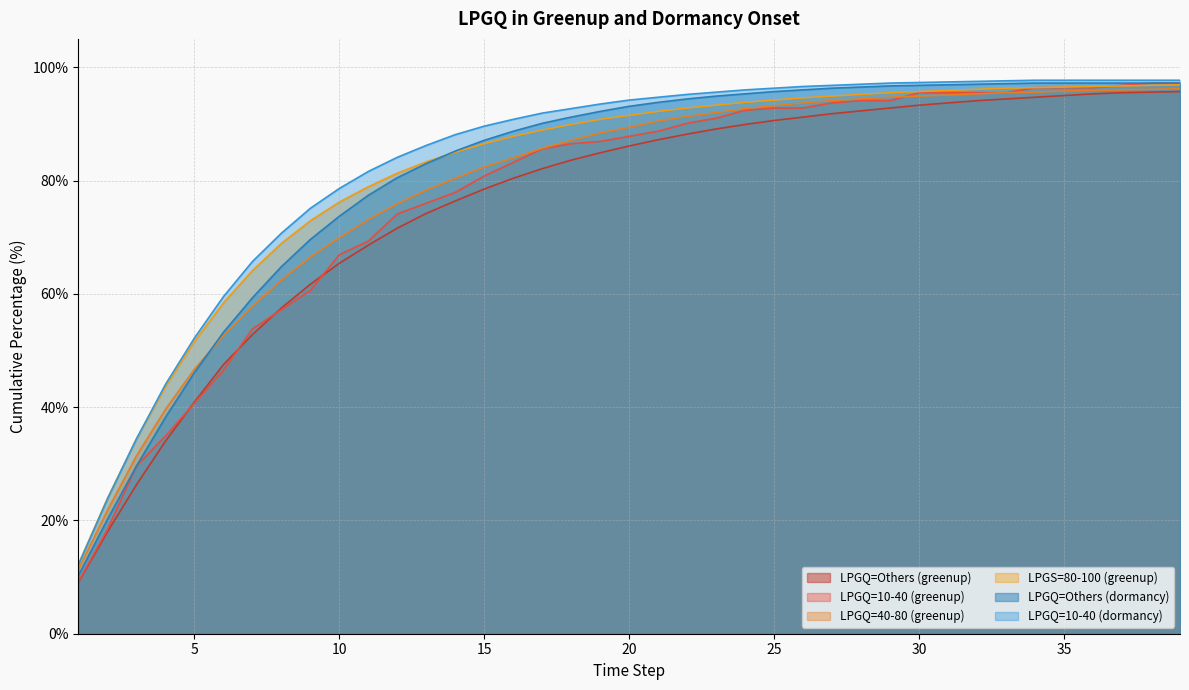

What is the sum of the LPGQ=Others (greenup) values at 32 and 9?

155.8